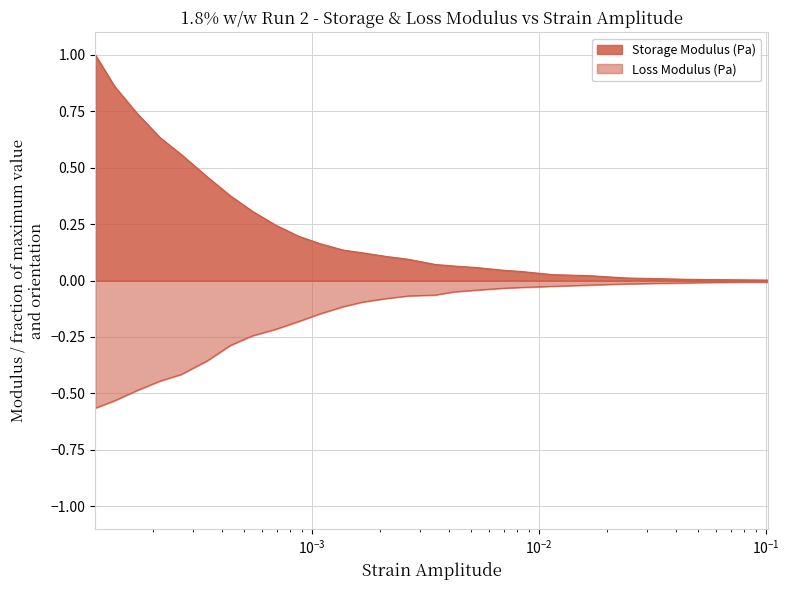

What is the label of the 1st point from the left?

0.000111